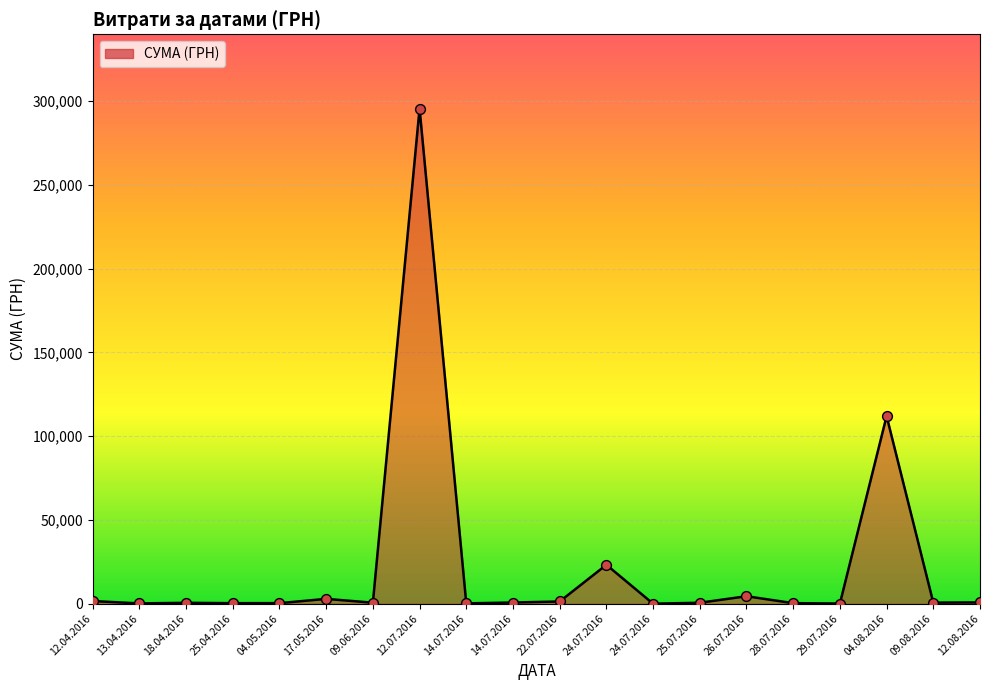

Which has a higher value, 09.06.2016 or 22.07.2016?

22.07.2016